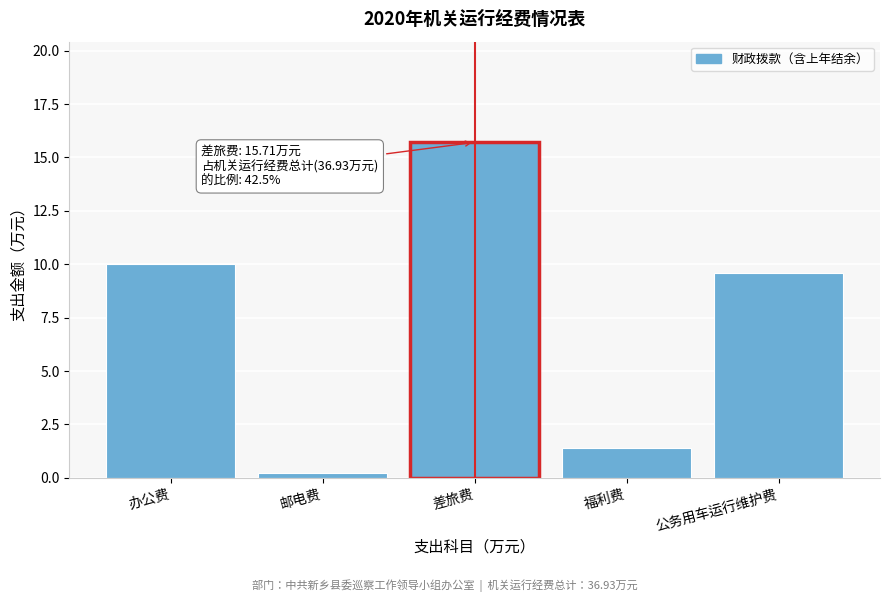

Reading left to right, extract all data points from this chart.

10.0	0.2	15.7	1.4	9.6